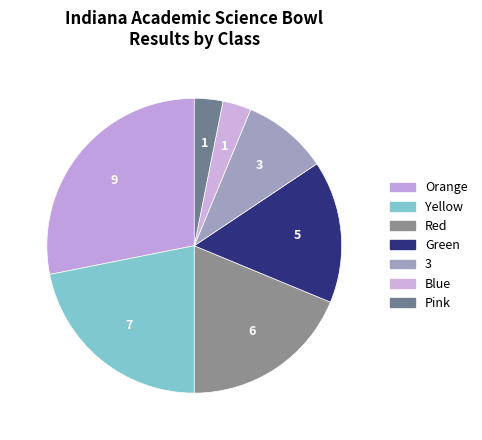

Count the number of slices in the pie.

7